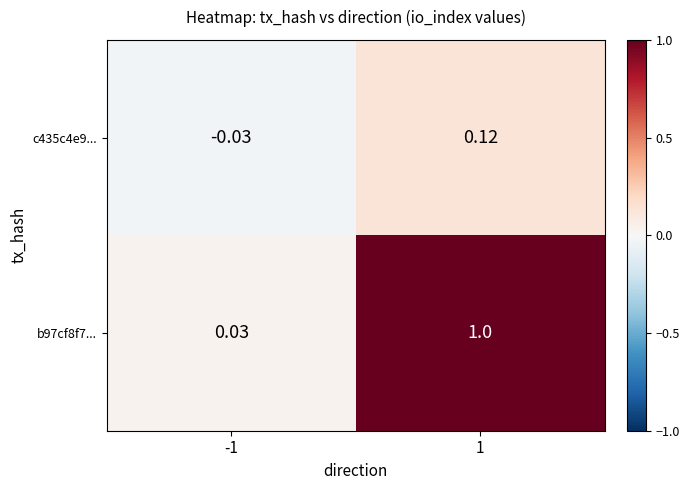

Is the value of b97cf8f7... at 1 greater than the value of c435c4e9... at -1?

Yes